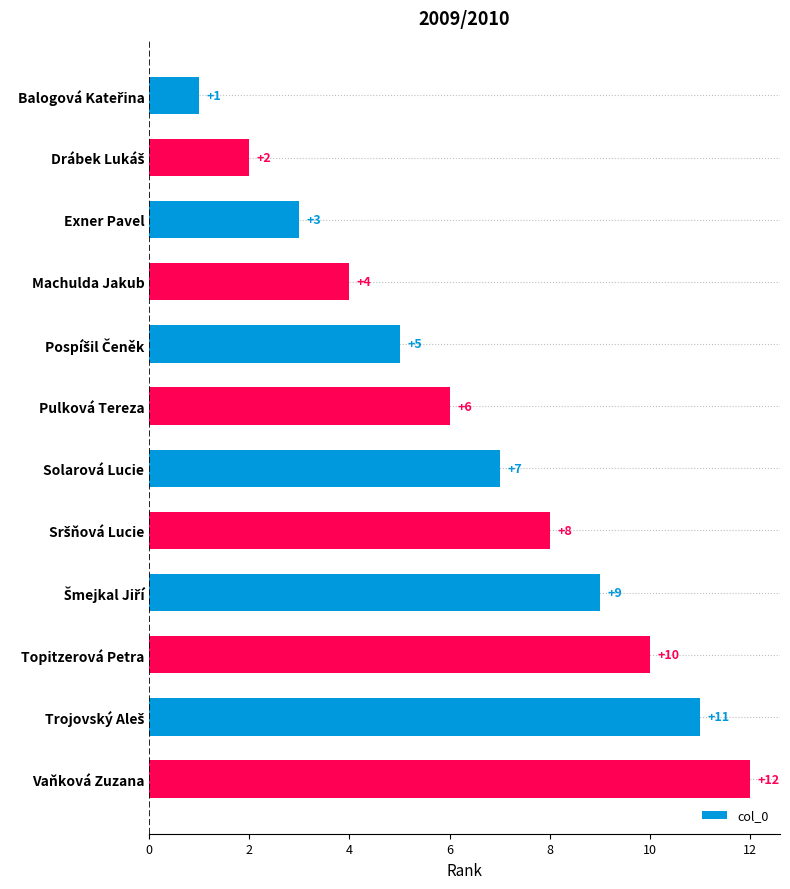

What is the label of the 3rd bar from the top?

Exner Pavel